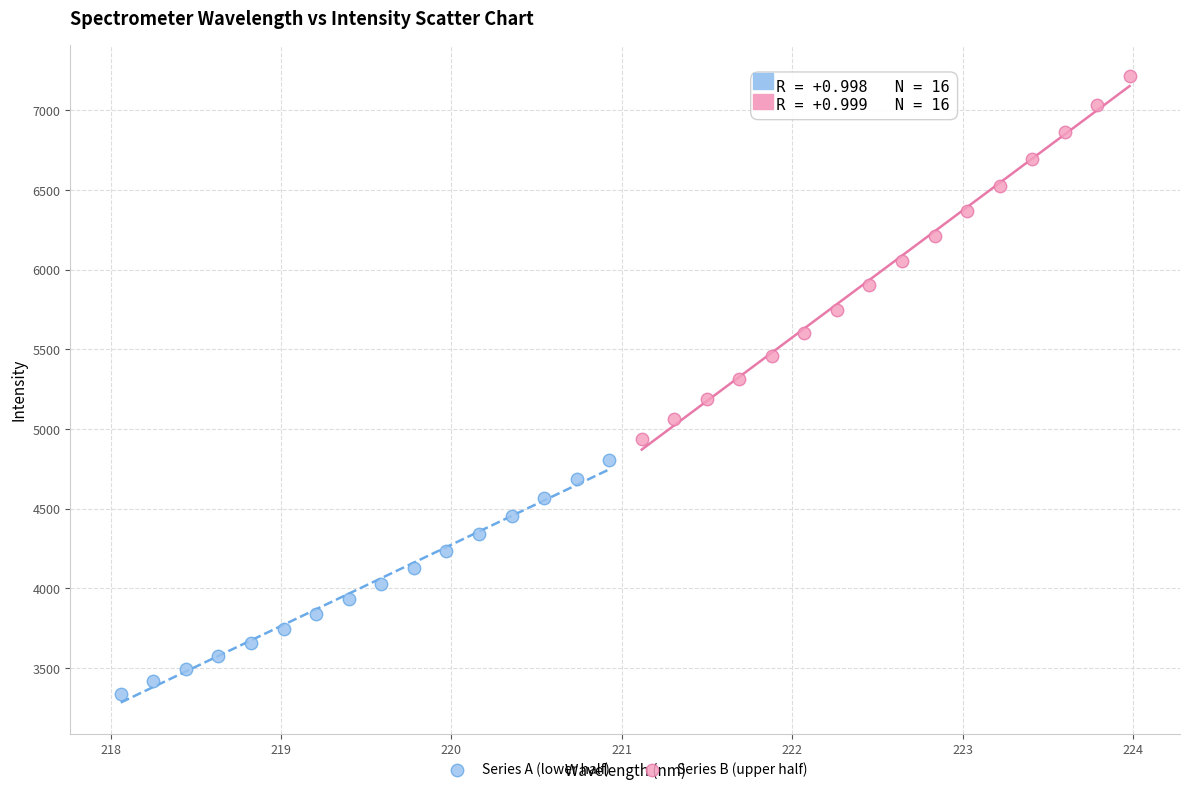

Which series contains the lowest Y value?

Series A (lower half)